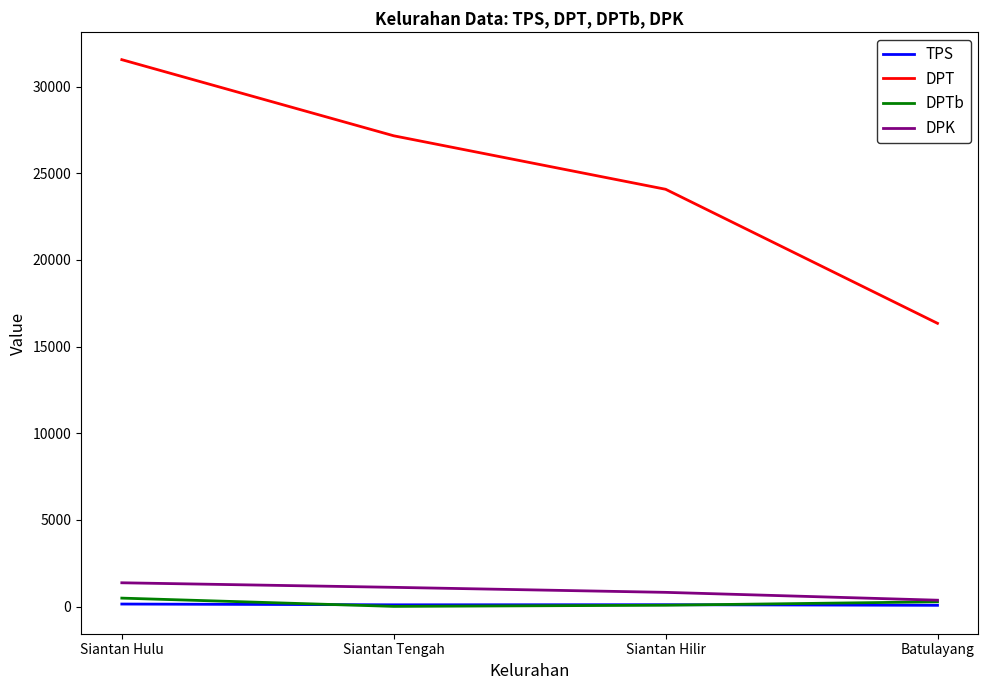

The DPK series shows 822 at Siantan Hilir. True or false?

True